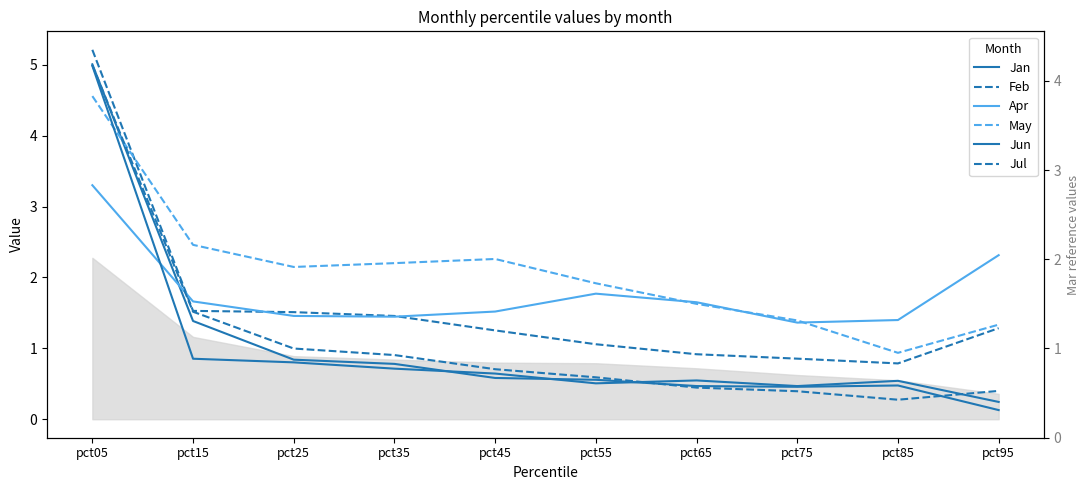

Between pct45 and pct85, which series saw the biggest shift?

May